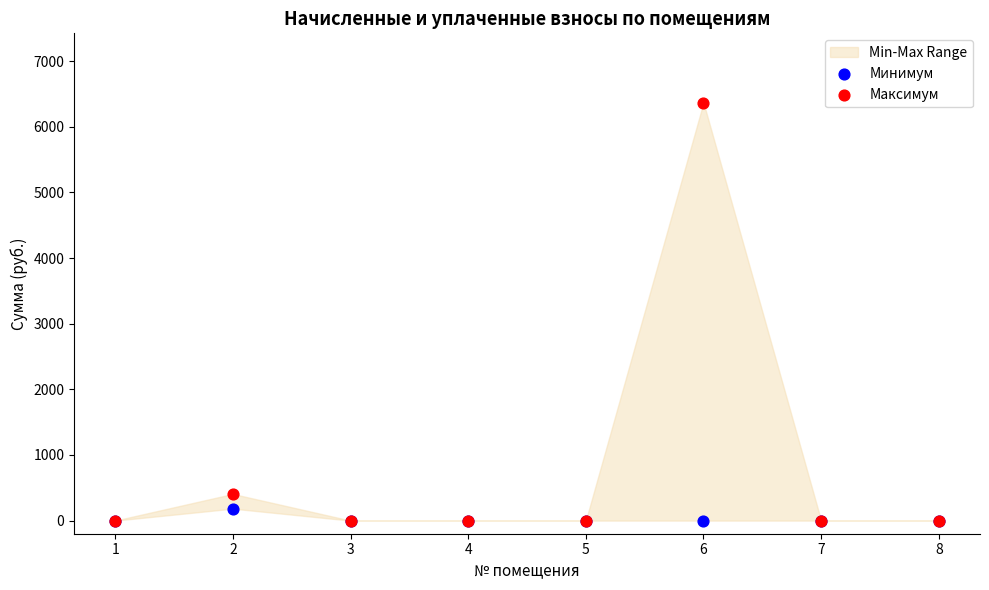

Which series has the widest spread of Y values?

Максимум